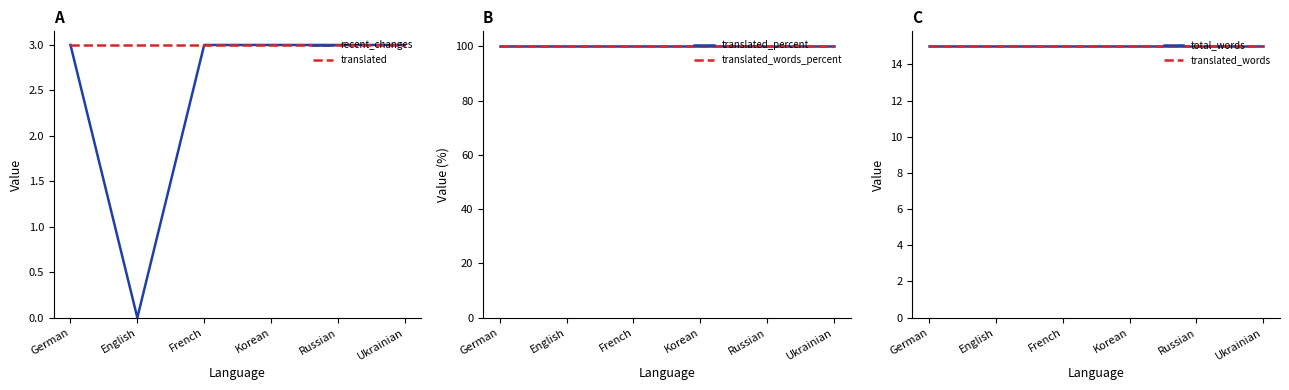

True or false: translated_percent and translated_words_percent intersect in this chart.

False